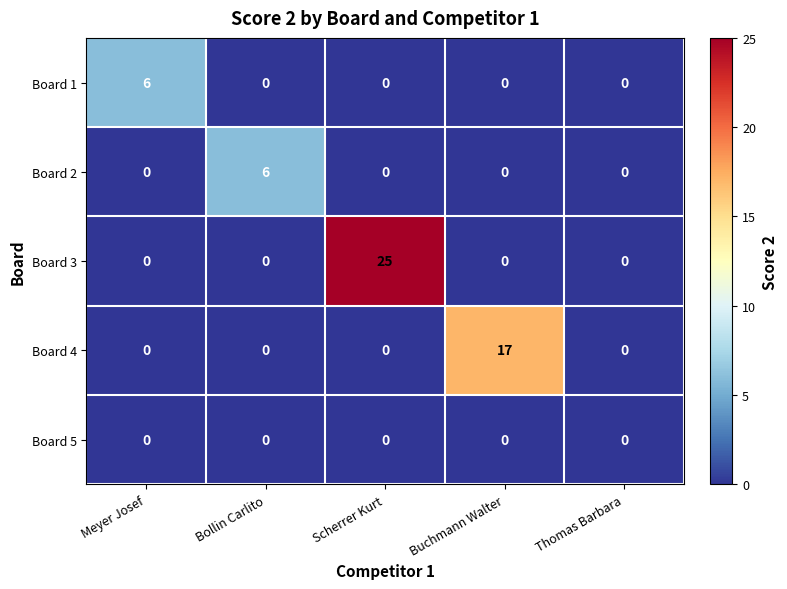

Between Bollin Carlito and Buchmann Walter, which series saw the biggest shift?

Board 4